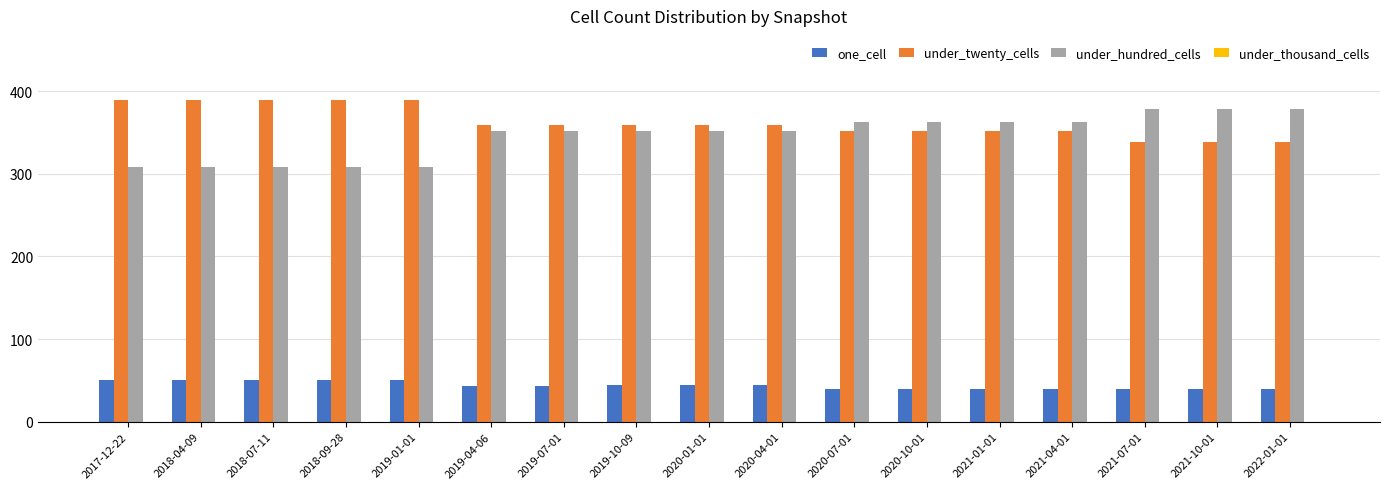

Which series has the largest range (max minus min)?

under_hundred_cells